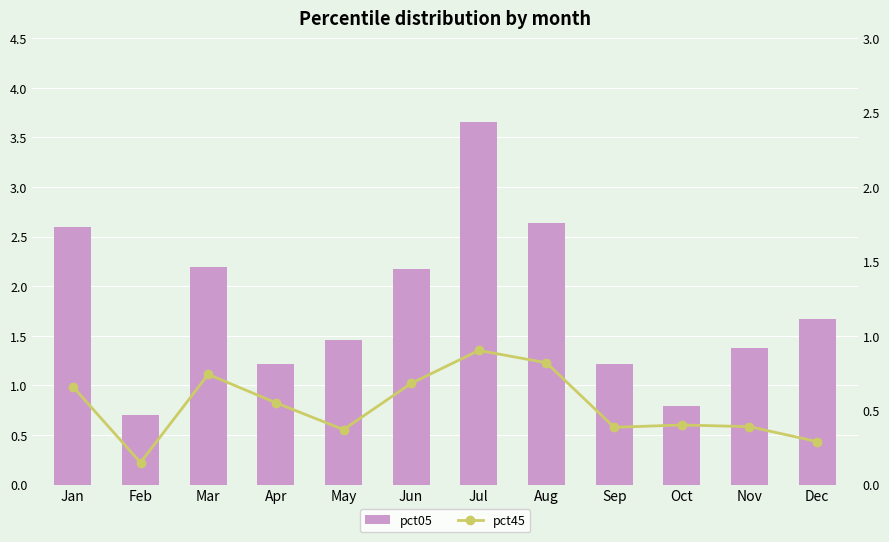

Does the chart contain stacked bars?

No